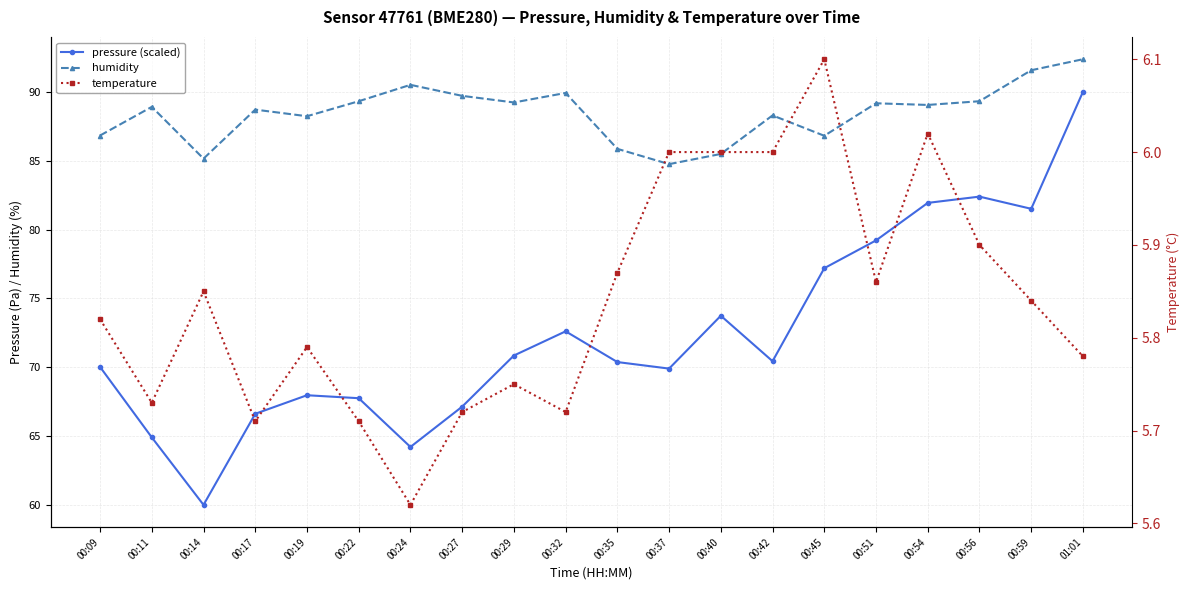

Count the number of data series in this chart.

3